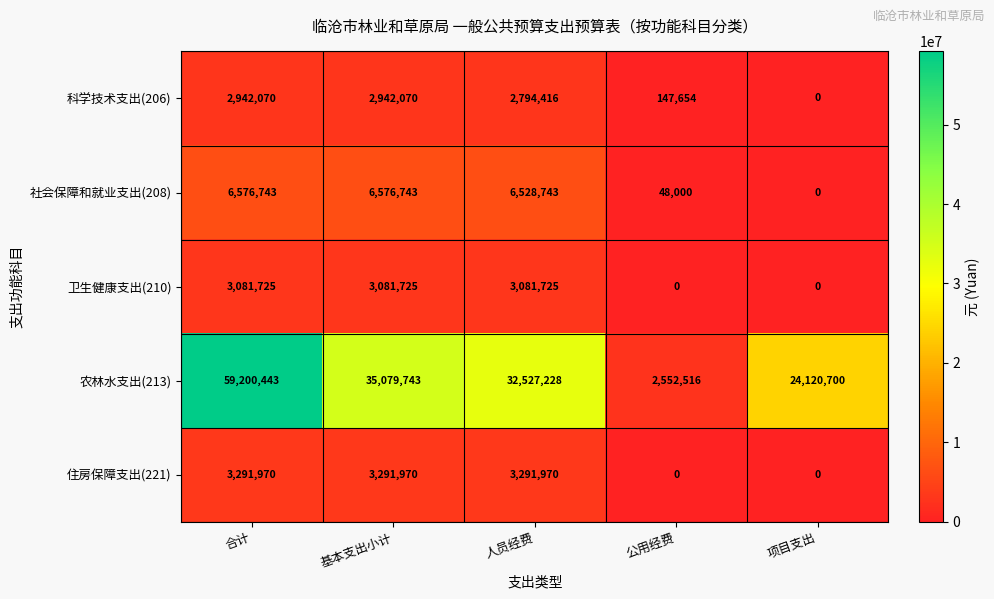

Which series has the largest range (max minus min)?

农林水支出(213)